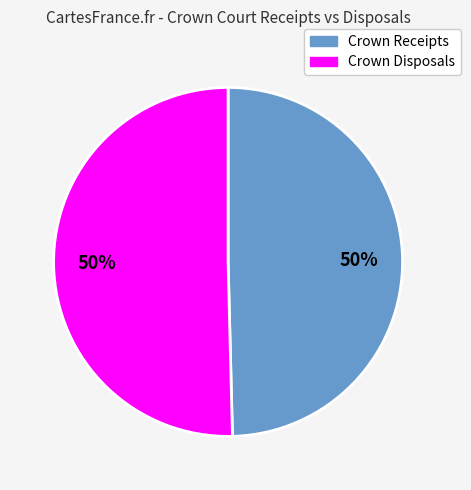

To the nearest percent, what is the average slice percentage?

50%